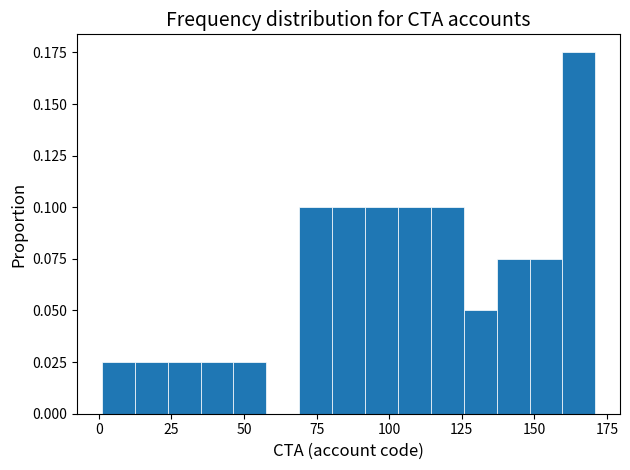

Read against the x-axis, roughly where is the centre of the tallest bar?

165